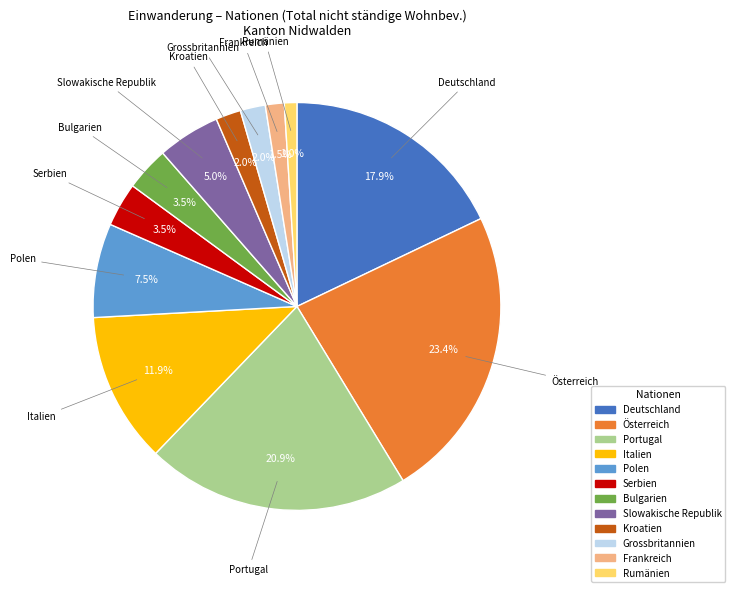

To the nearest percent, what portion does Grossbritannien represent?

2%